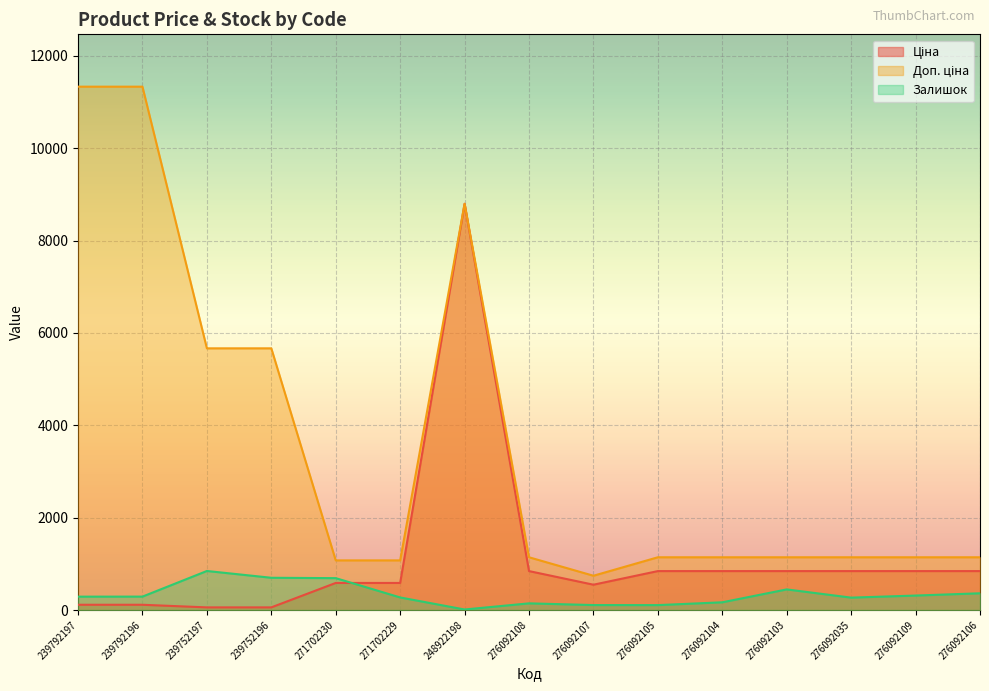

What is the sum of all Залишок values?

5008.0